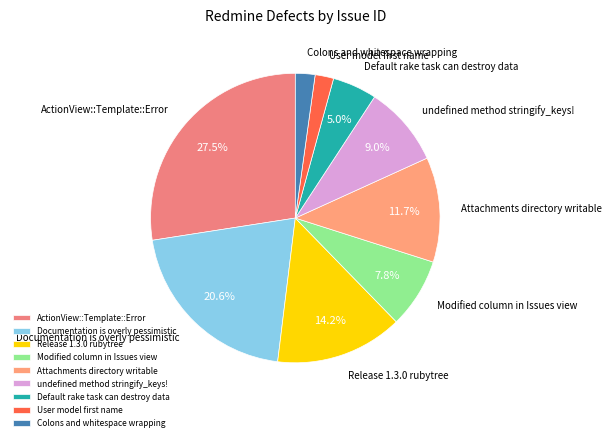

To the nearest percent, what is the average slice percentage?

11%